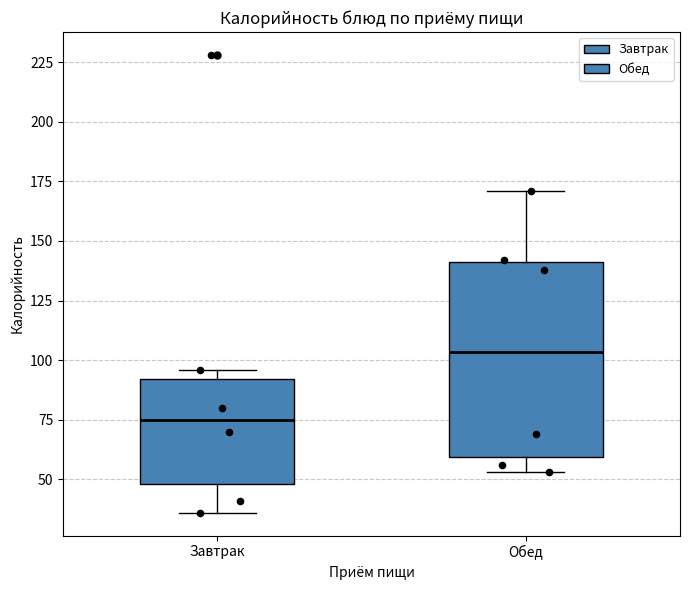

Reading left to right, transcribe this box plot: for each box, give where its median line is, the range the box spans, and where its two whiskers end, as read against the y-axis. The values are not printed on the chart, so give them approximately, as read against the axis.

Завтрак: median 75, box 50 to 90, whiskers 35 to 95
Обед: median 105, box 60 to 140, whiskers 55 to 170